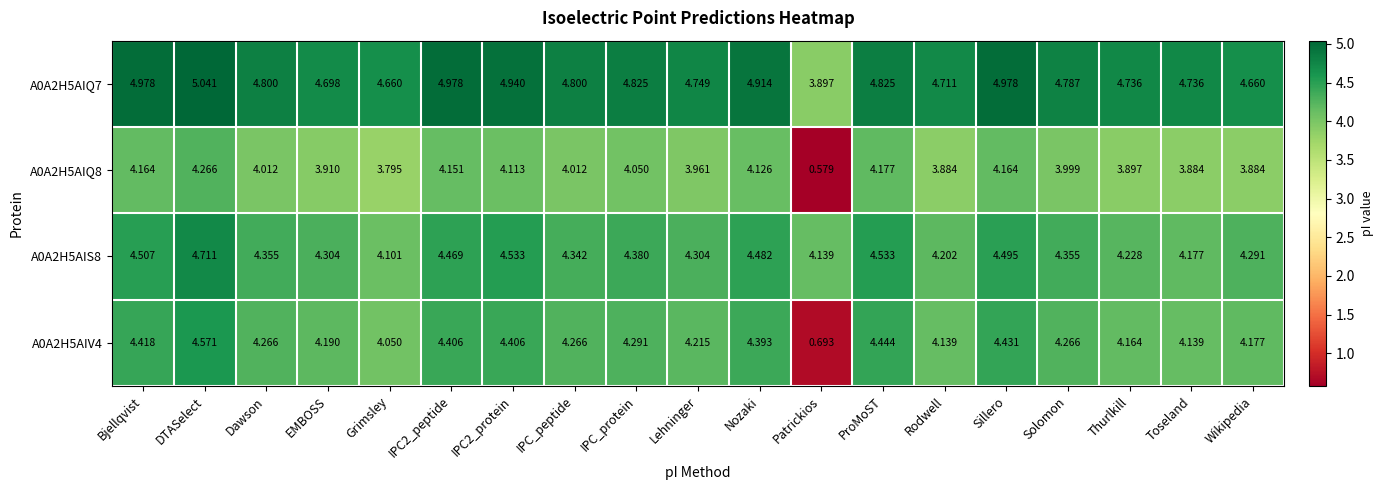

Is the value of A0A2H5AIQ8 at Lehninger greater than the value of A0A2H5AIS8 at Grimsley?

No